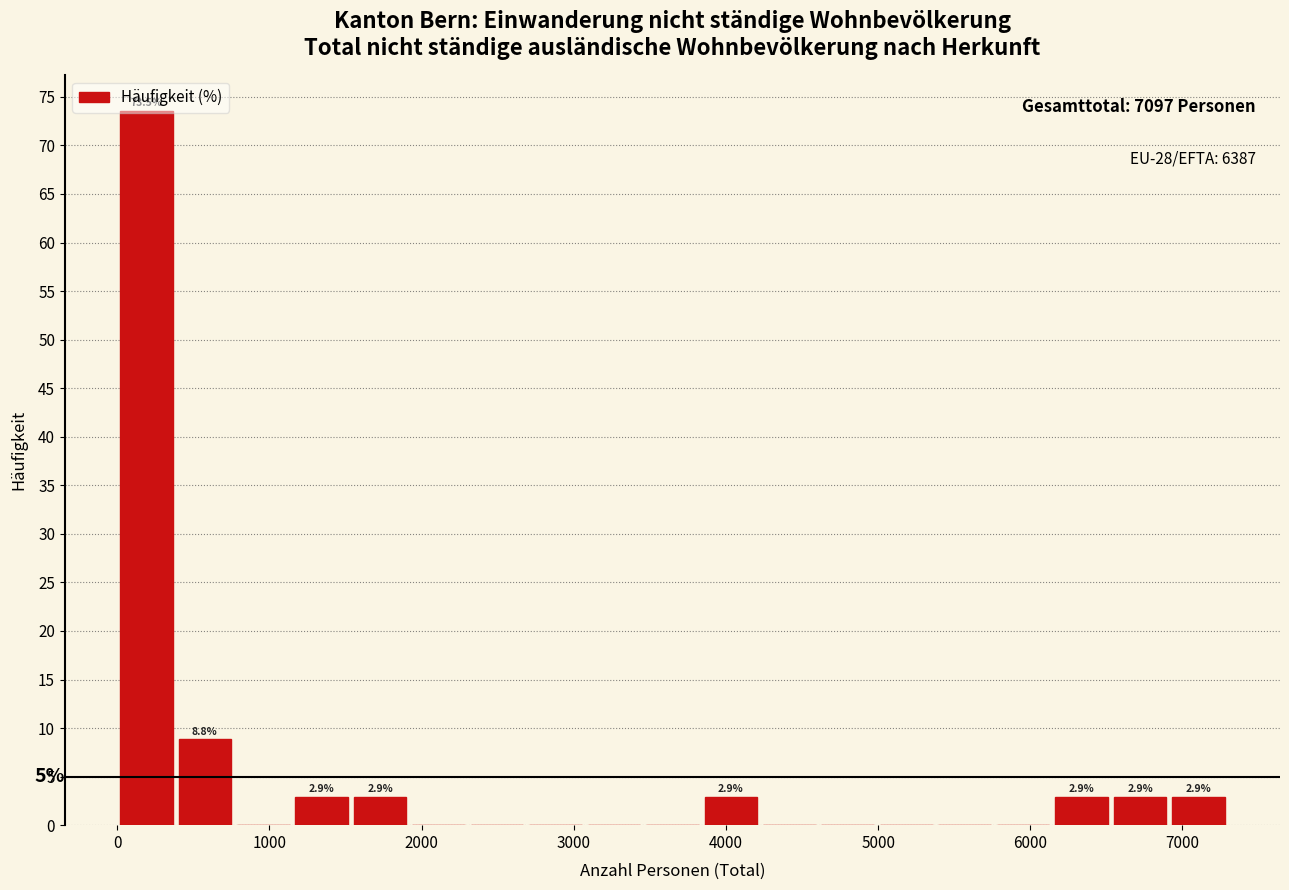

Read against the x-axis, roughly where is the centre of the tallest bar?

200